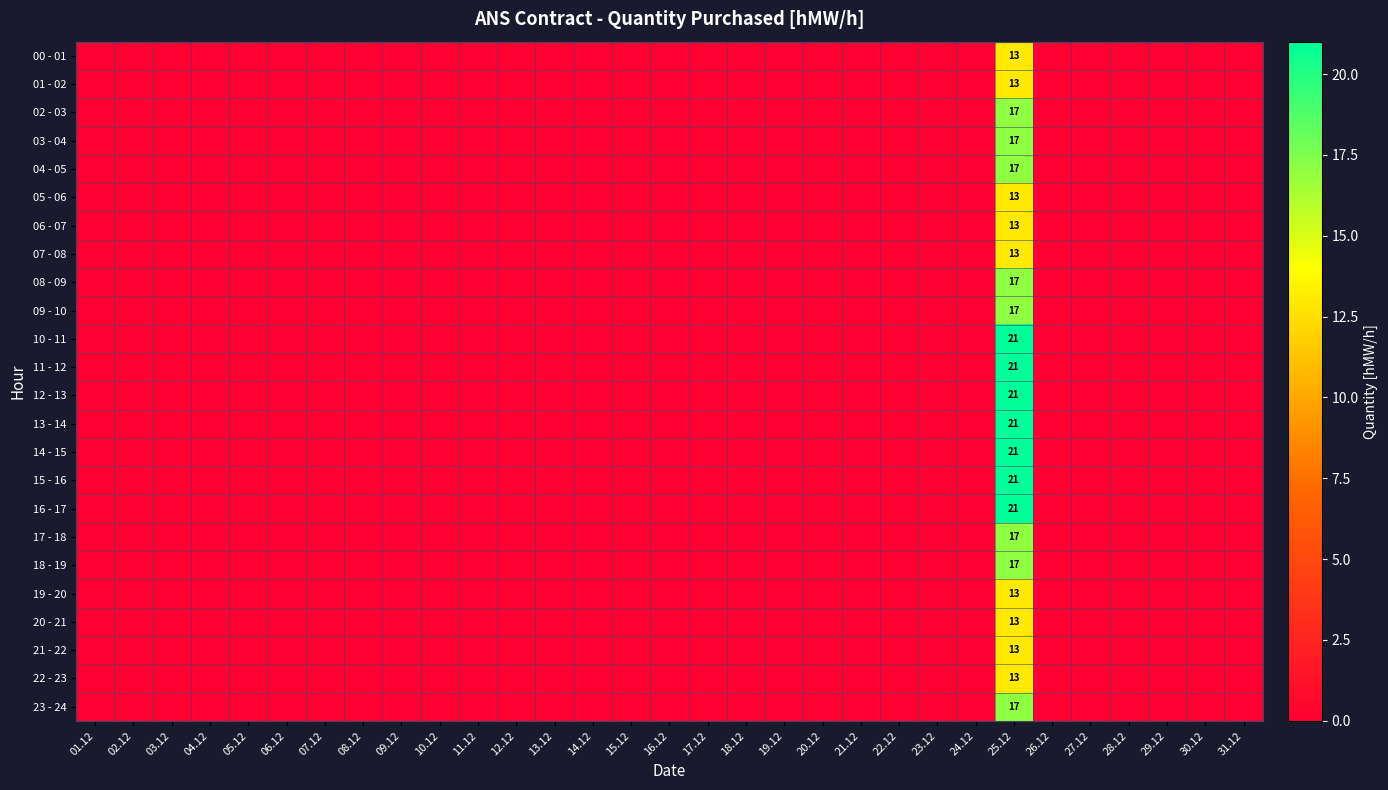

At how many categories does at least one series exceed 11?

1